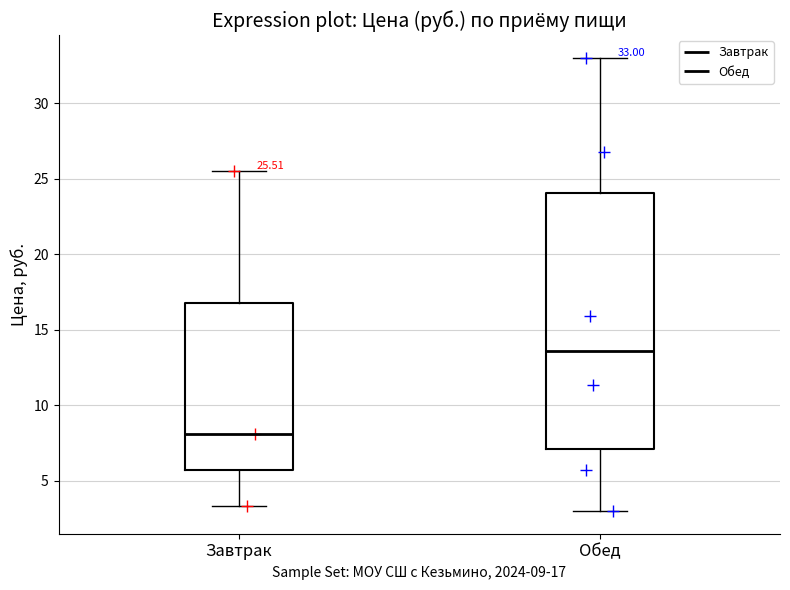

Which box's median line is the highest?

Обед